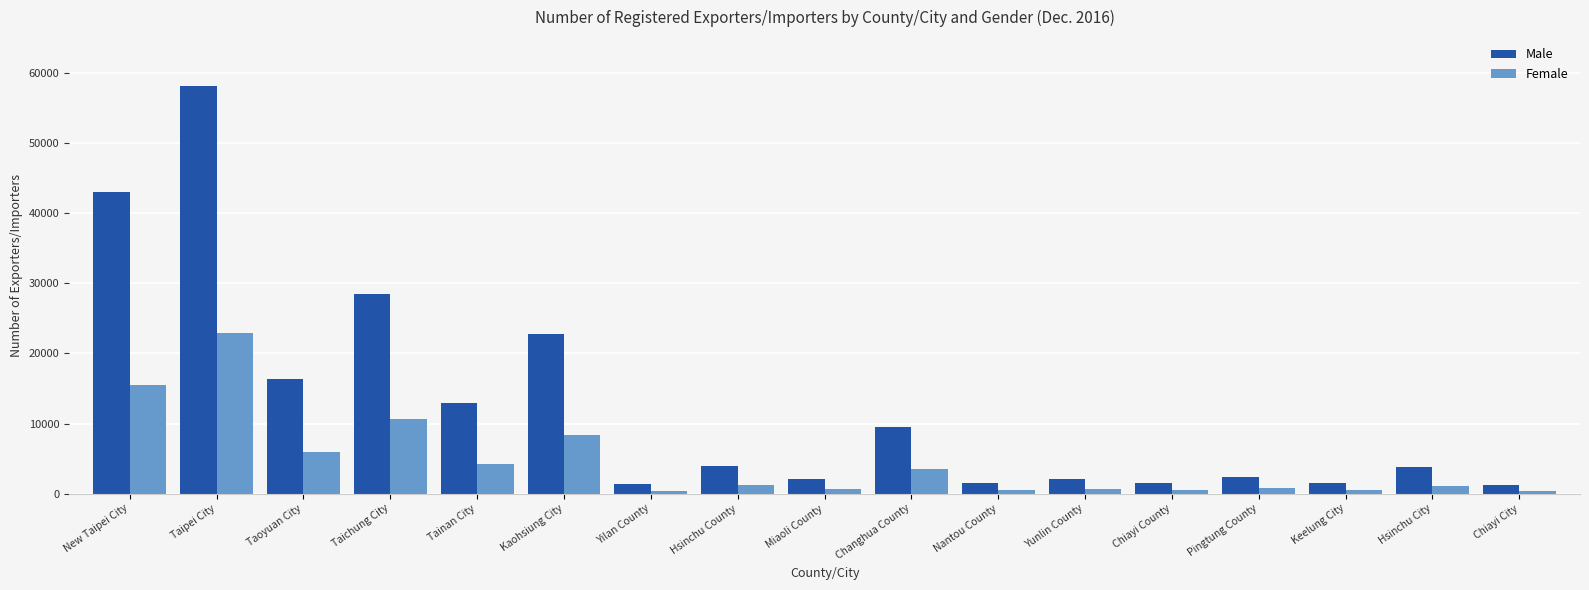

Which series changed the most between Keelung City and Hsinchu City?

Male